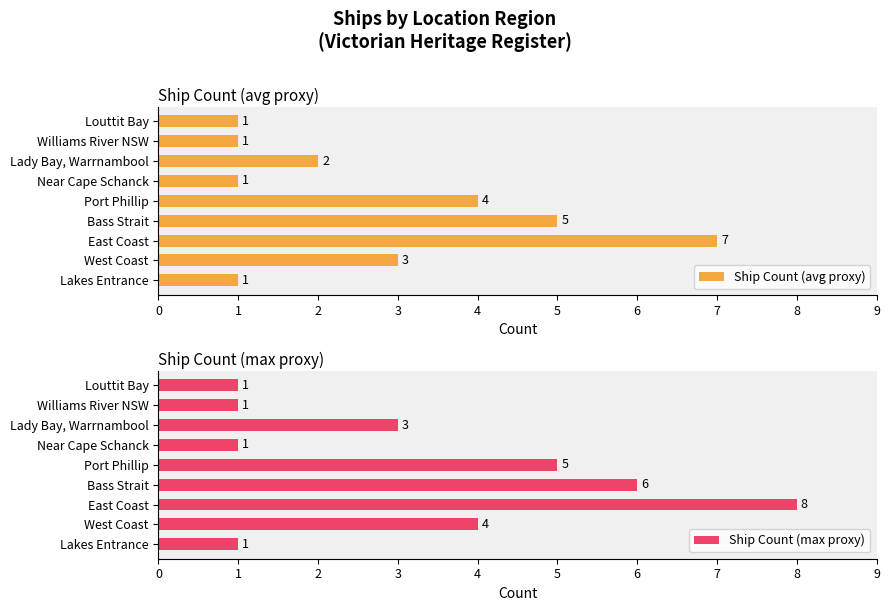

What is the average value of the Ship Count (avg proxy) series?

3